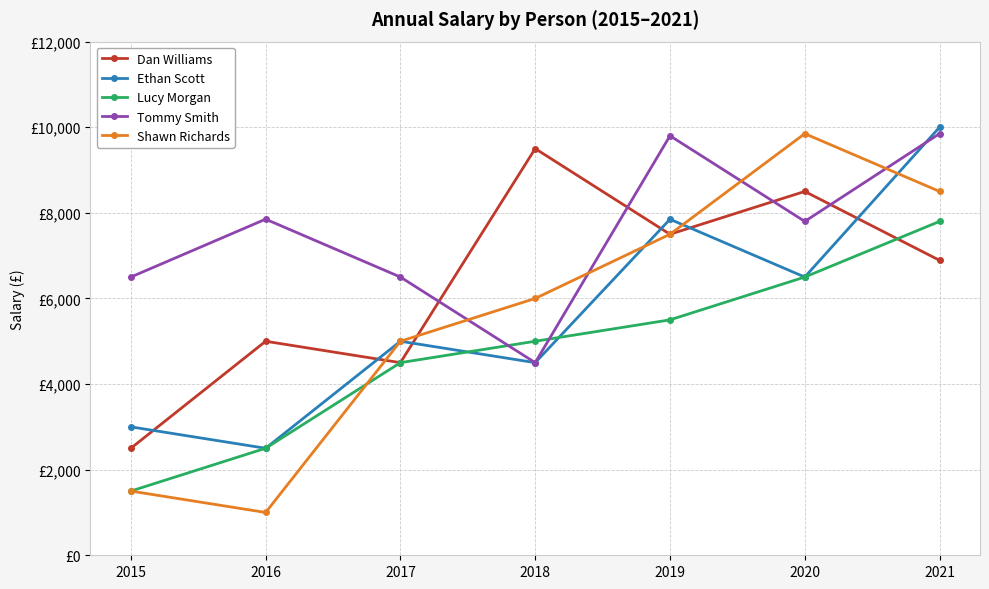

Which label corresponds to the largest value in the chart?

2021